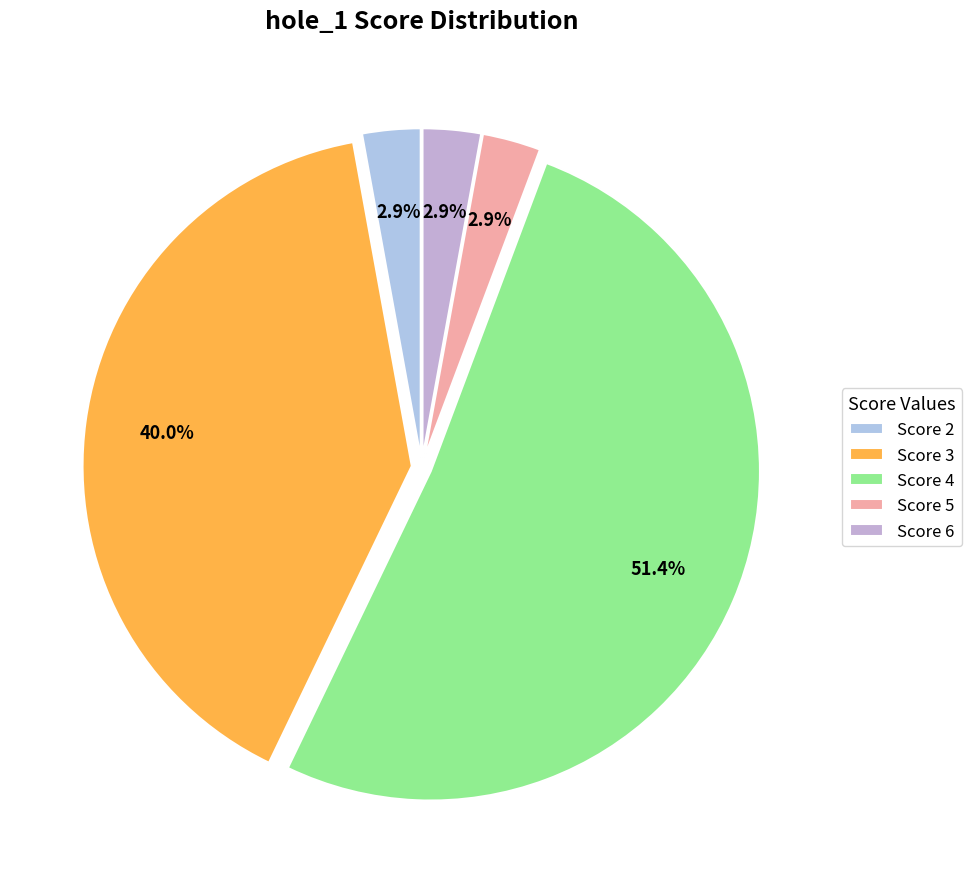

What is the largest slice in the pie chart?

Score 4